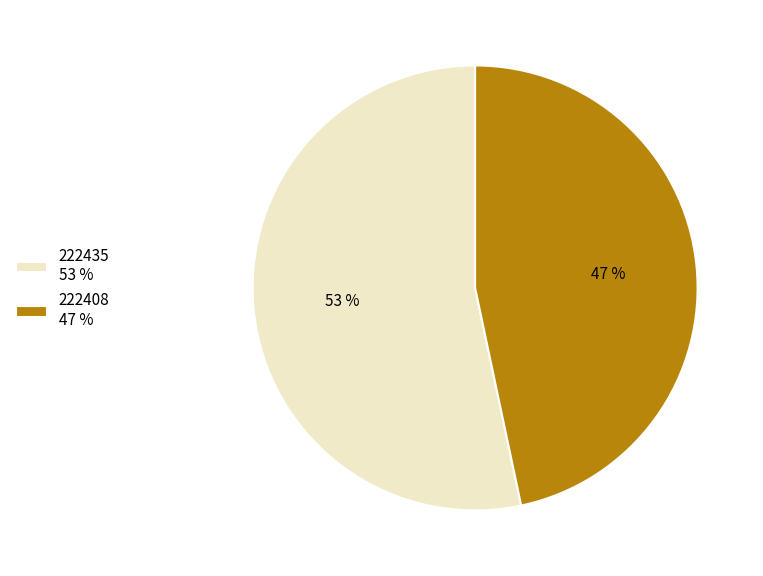

Do 222435 53 % and 222408 47 % together represent more than half of the pie?

Yes